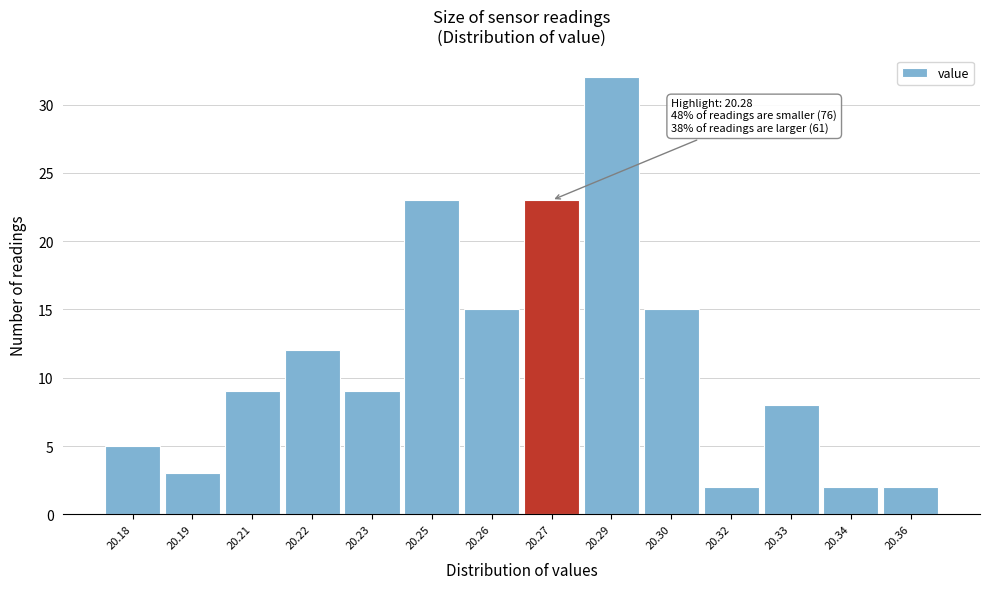

Reading left to right, extract all data points from this chart.

5	3	9	12	9	23	15	23	32	15	2	8	2	2